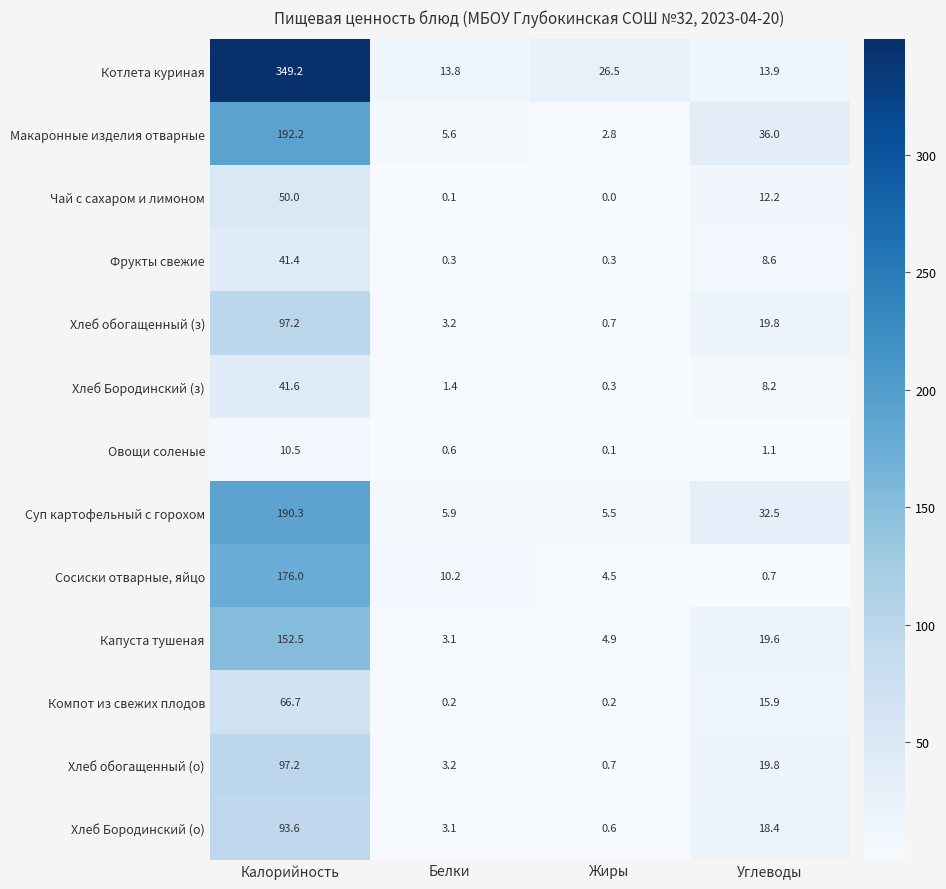

True or false: Макаронные изделия отварные has a value of 4.6 at Жиры.

False